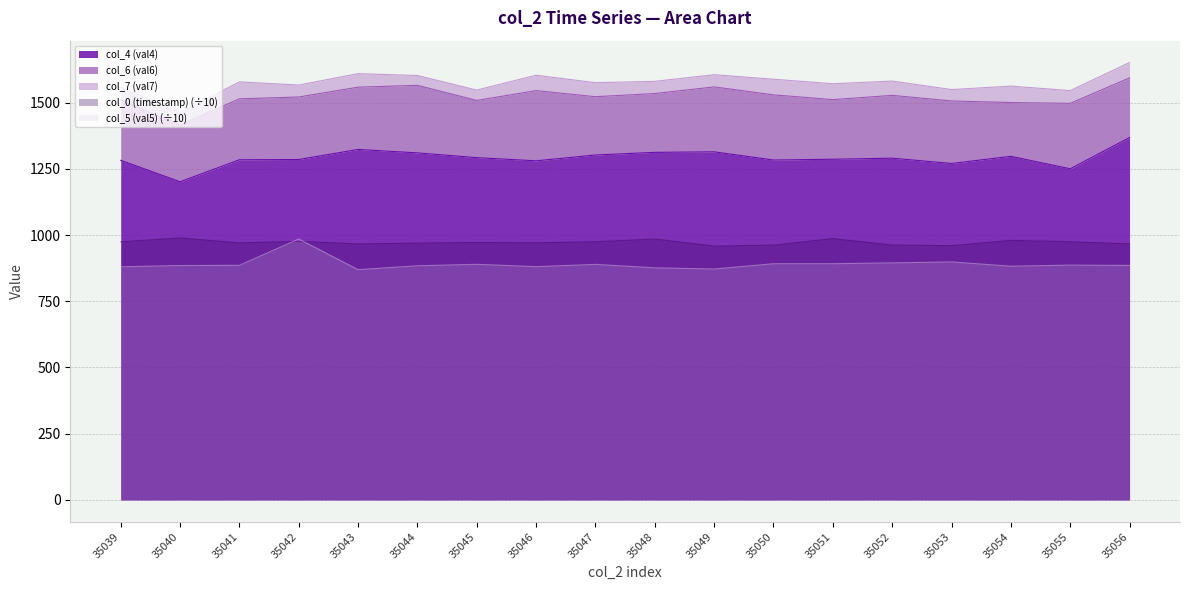

The value of col_5 (val5) at 35048 is 876.1. True or false?

True